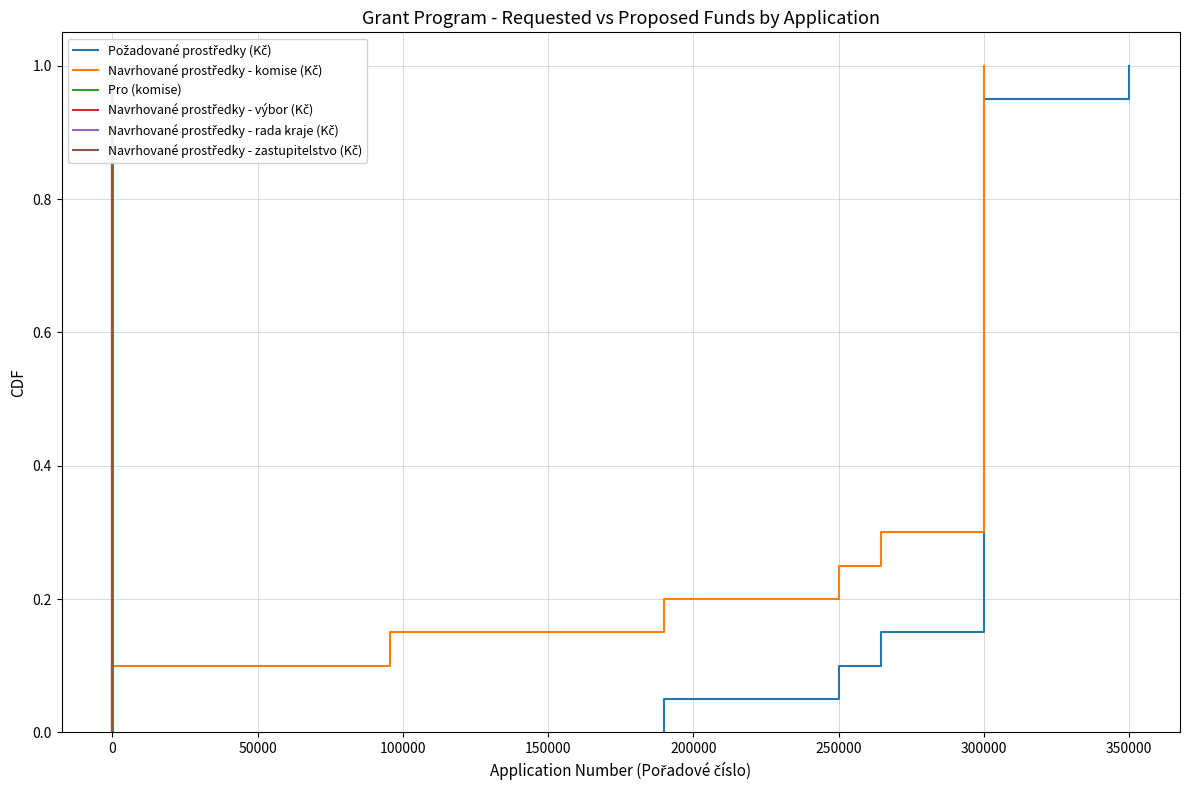

True or false: Navrhované prostředky - zastupitelstvo (Kč) has a value of 0.3 at 0.

False